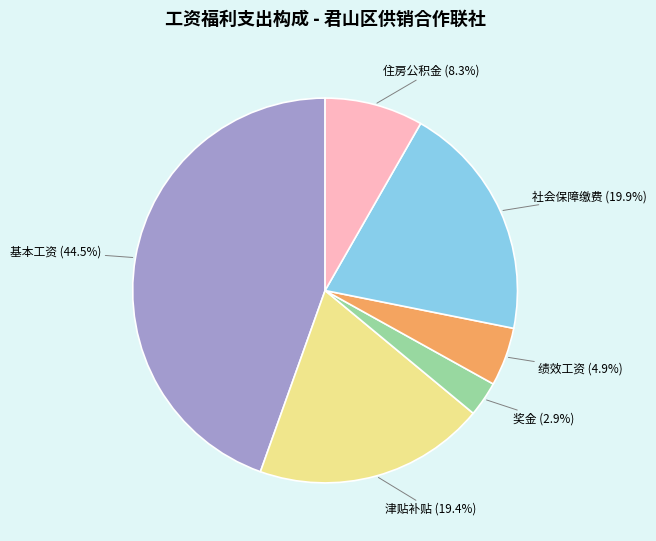

To the nearest percent, what is the combined percentage of 绩效工资 and 社会保障缴费?

25%